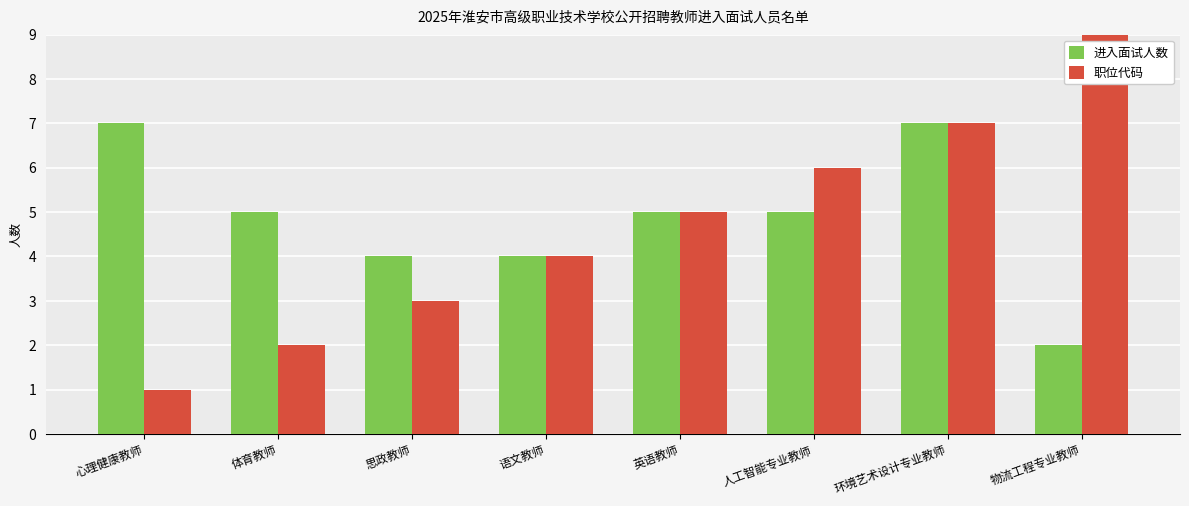

How many bars are there in total?

16